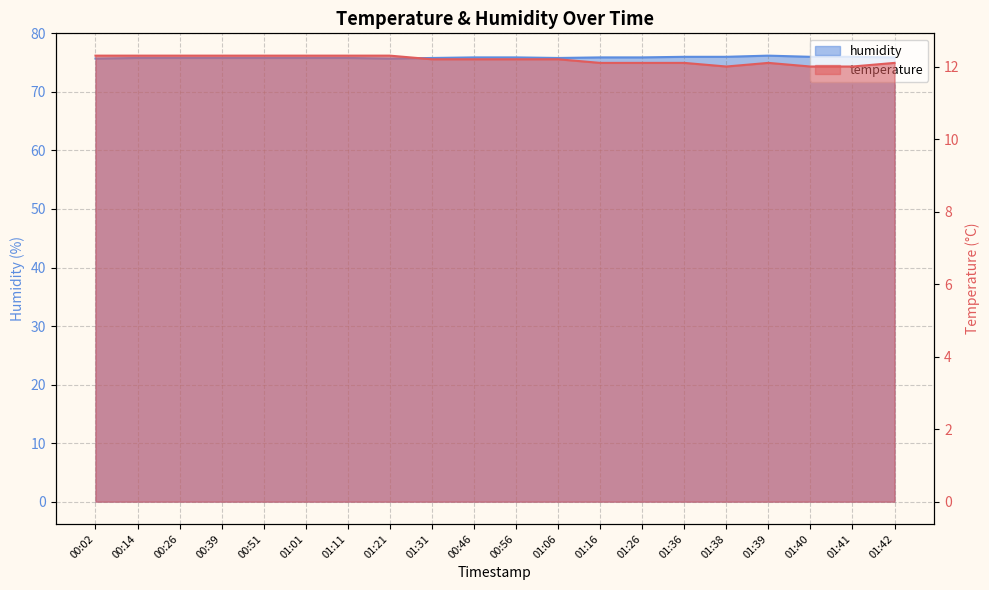

How many humidity values are between 75 and 76?

19